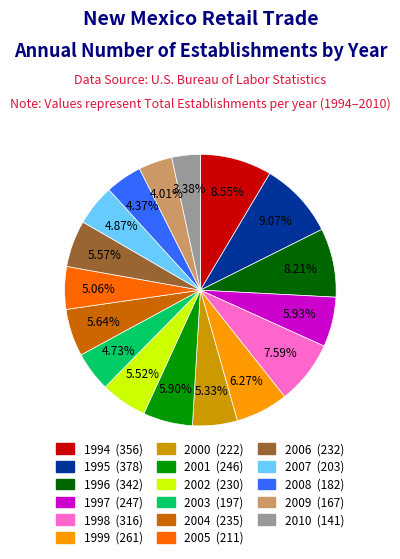

Is the sum of 1999 and 1994 greater than half?

No